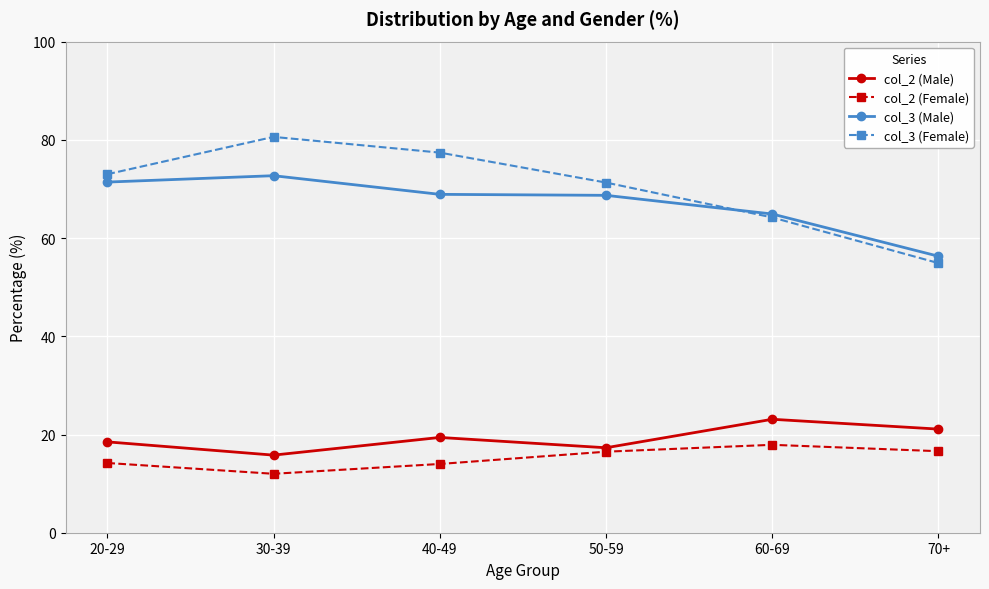

Rank the series by their maximum value, from highest to lowest.

col_3 (Female), col_3 (Male), col_2 (Male), col_2 (Female)